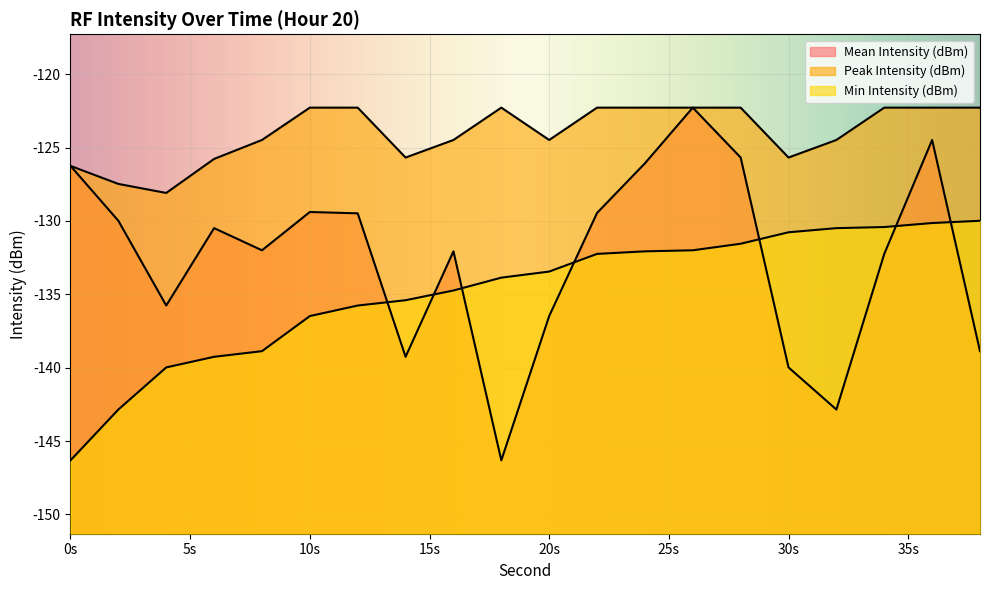

True or false: Mean Intensity (dBm) has more than 1 interior local peaks.

True